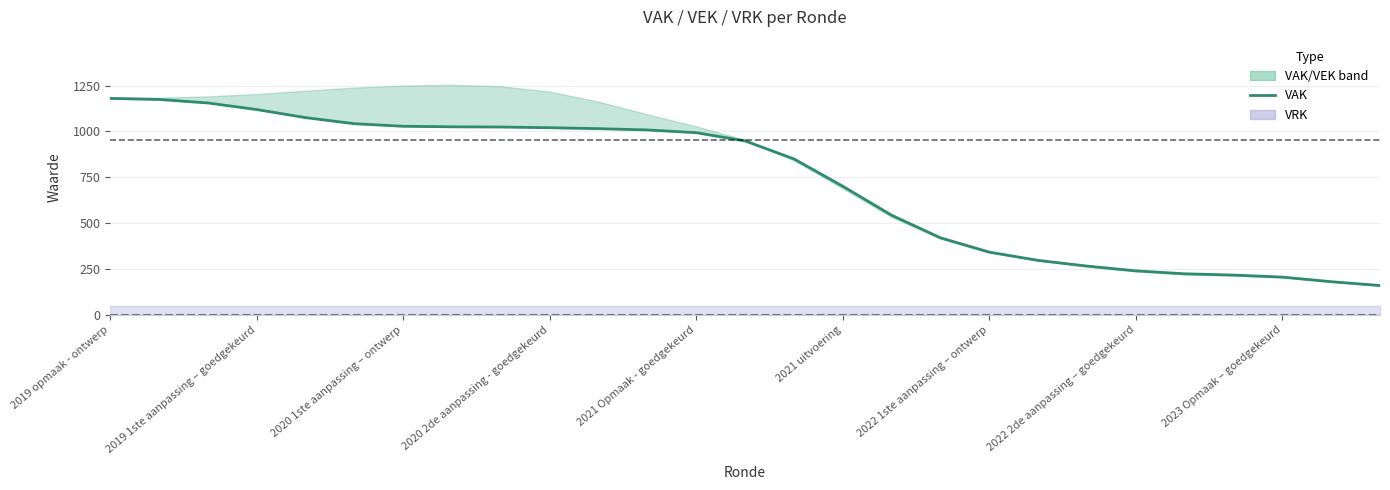

What position from the left is 23?

24